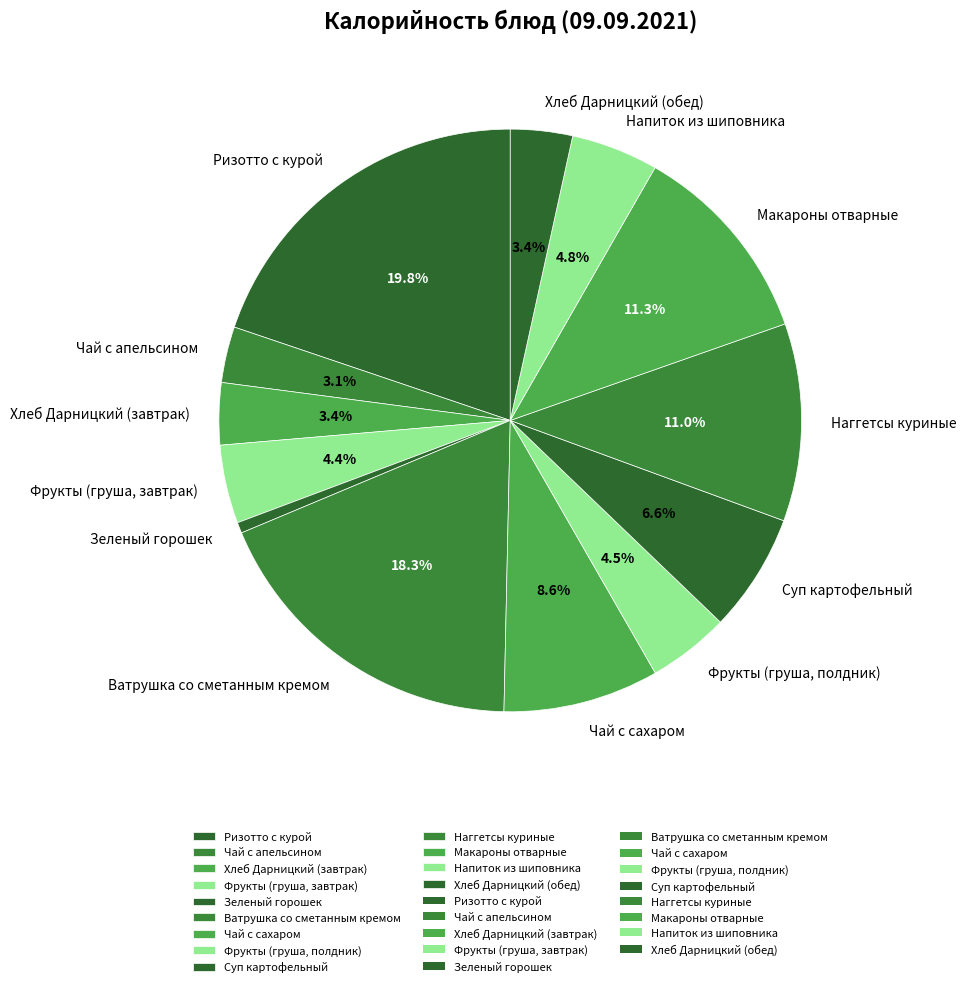

Count the number of slices in the pie.

13